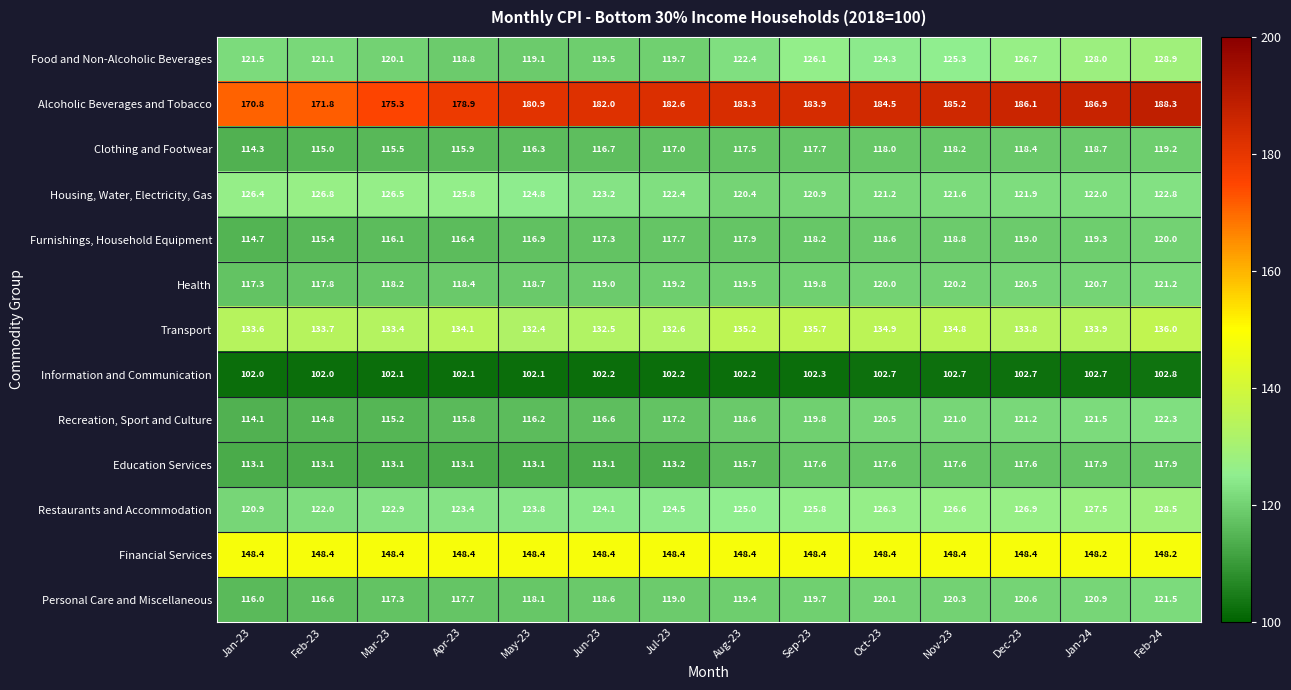

At which category does the chart reach its peak across all series?

Feb-24